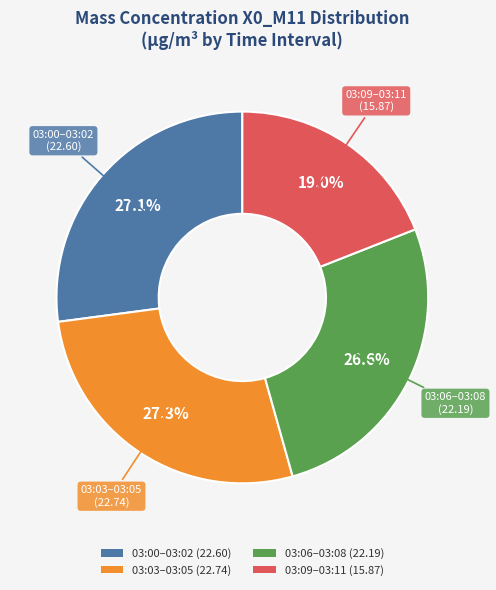

To the nearest percent, what is the difference between the largest and smallest slice percentages?

8%